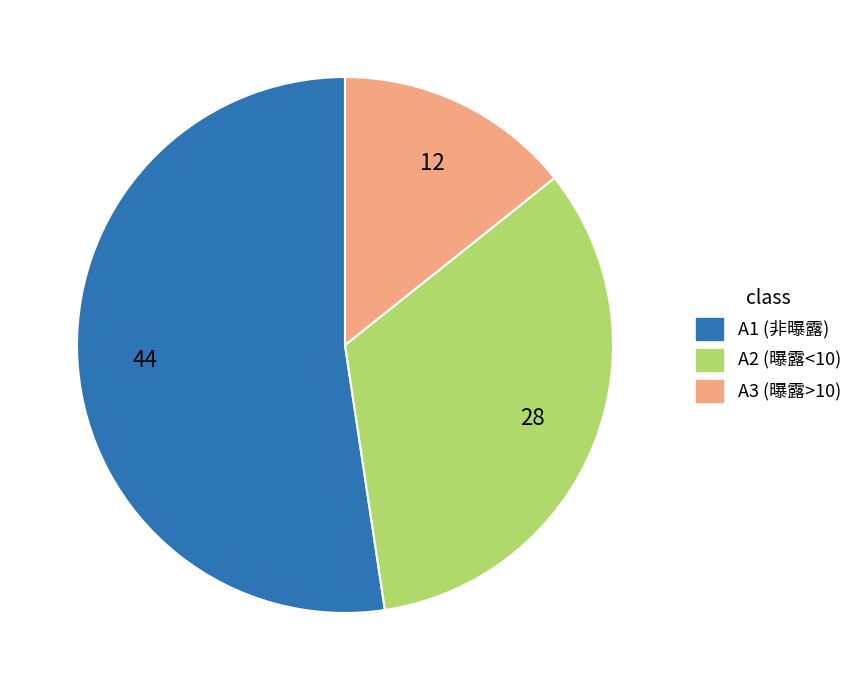

What is the largest slice in the pie chart?

A1